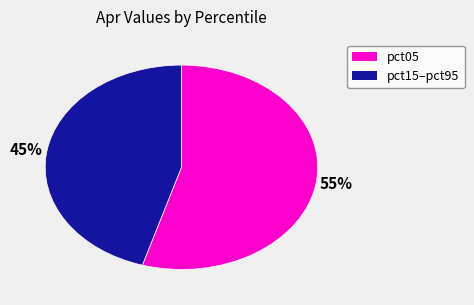

How many slices are in this pie chart?

2